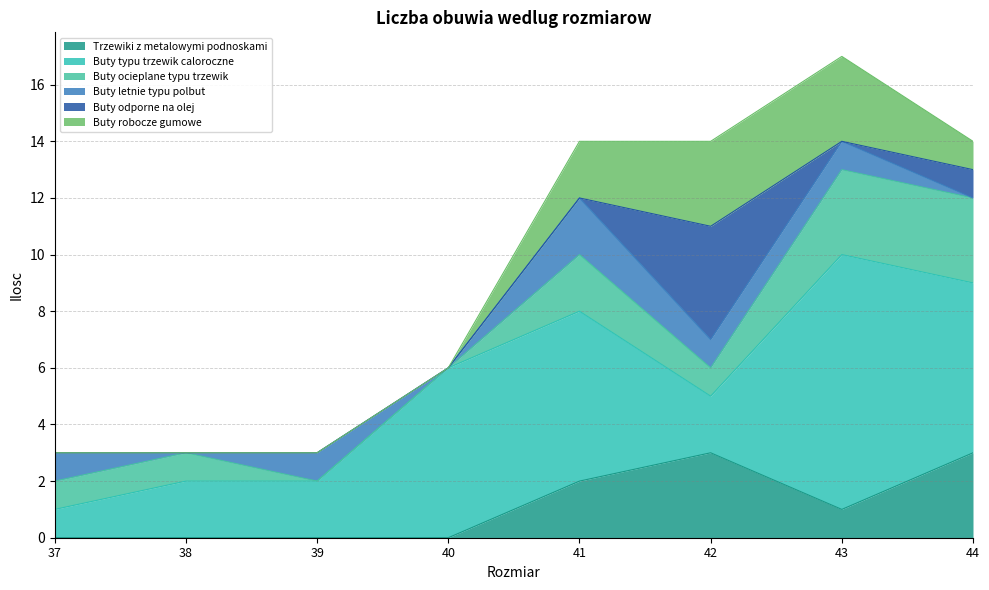

Where is Trzewiki z metalowymi podnoskami nearest to the value 1?

43